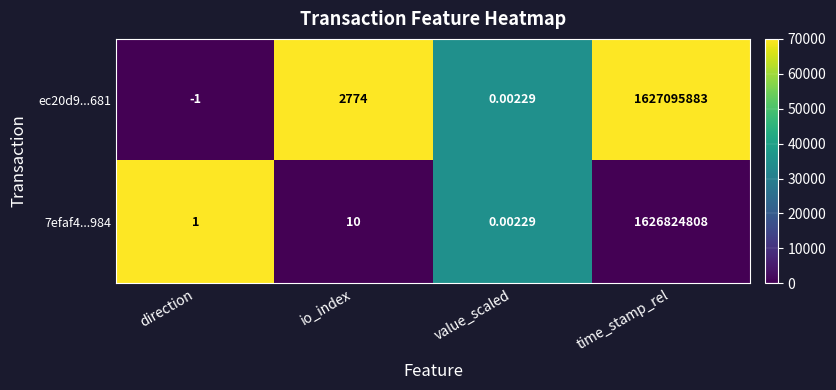

At which label is ec20d9...681 closest to 813547941?

io_index